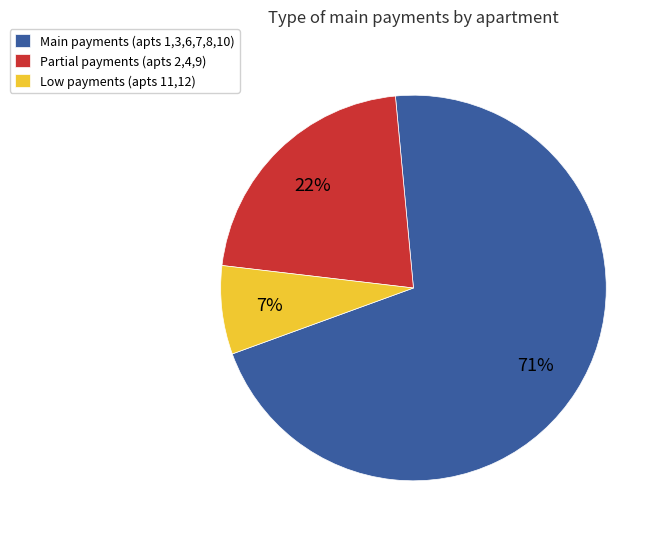

Do Low payments (apts 11,12) and Main payments (apts 1,3,6,7,8,10) together represent more than half of the pie?

Yes